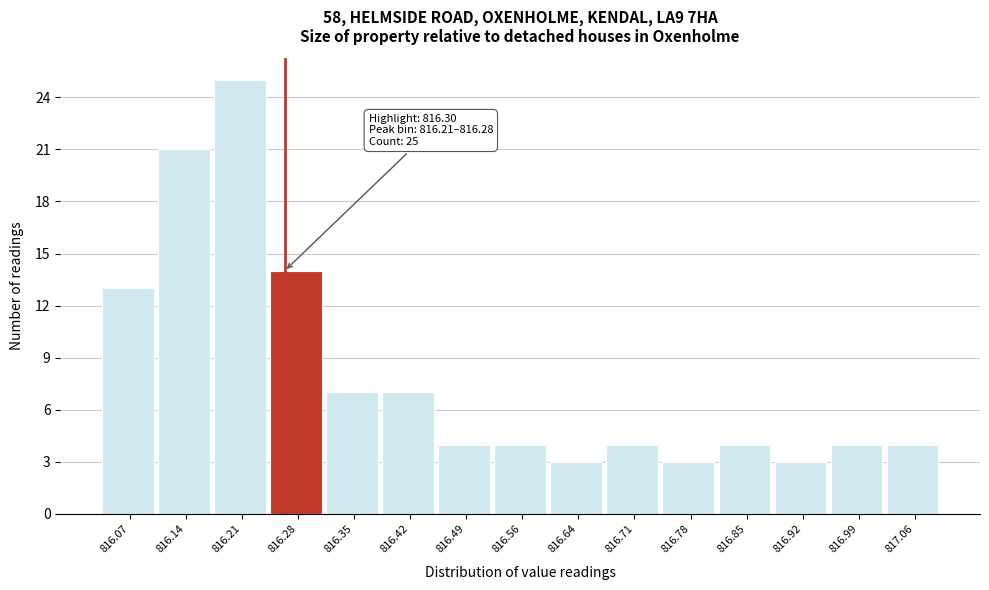

Reading left to right, what are all the values shown in this chart?

13	21	25	14	7	7	4	4	3	4	3	4	3	4	4